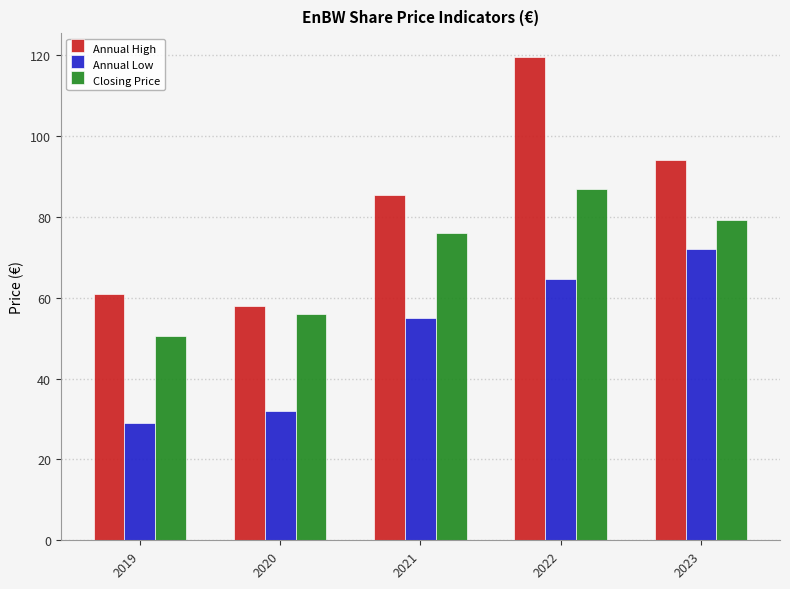

How many groups of bars are there?

5